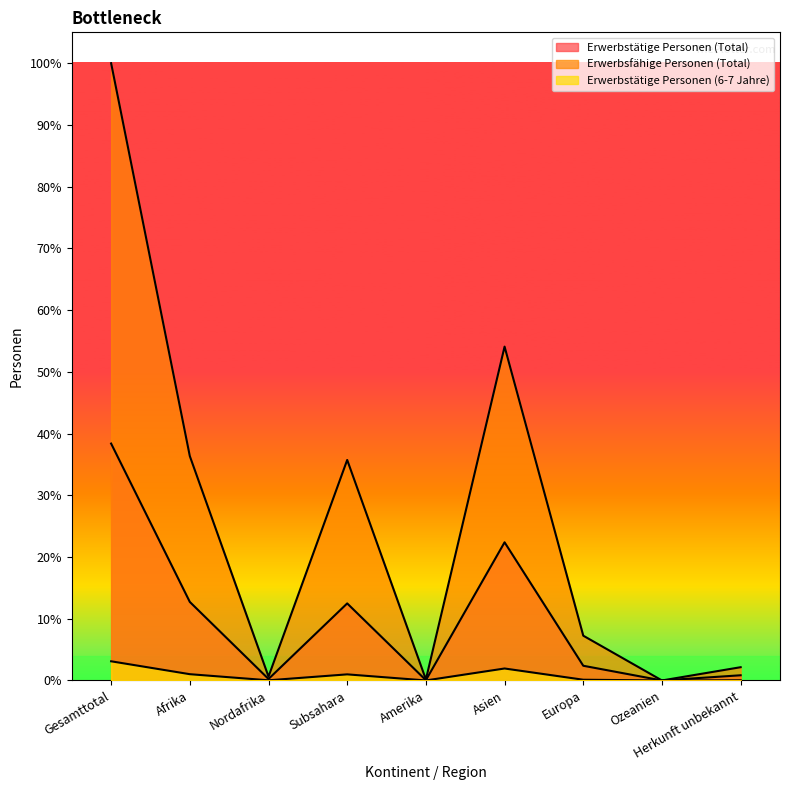

What is the value of the Erwerbstätige Personen (Total) point at the 7th from the left?

762